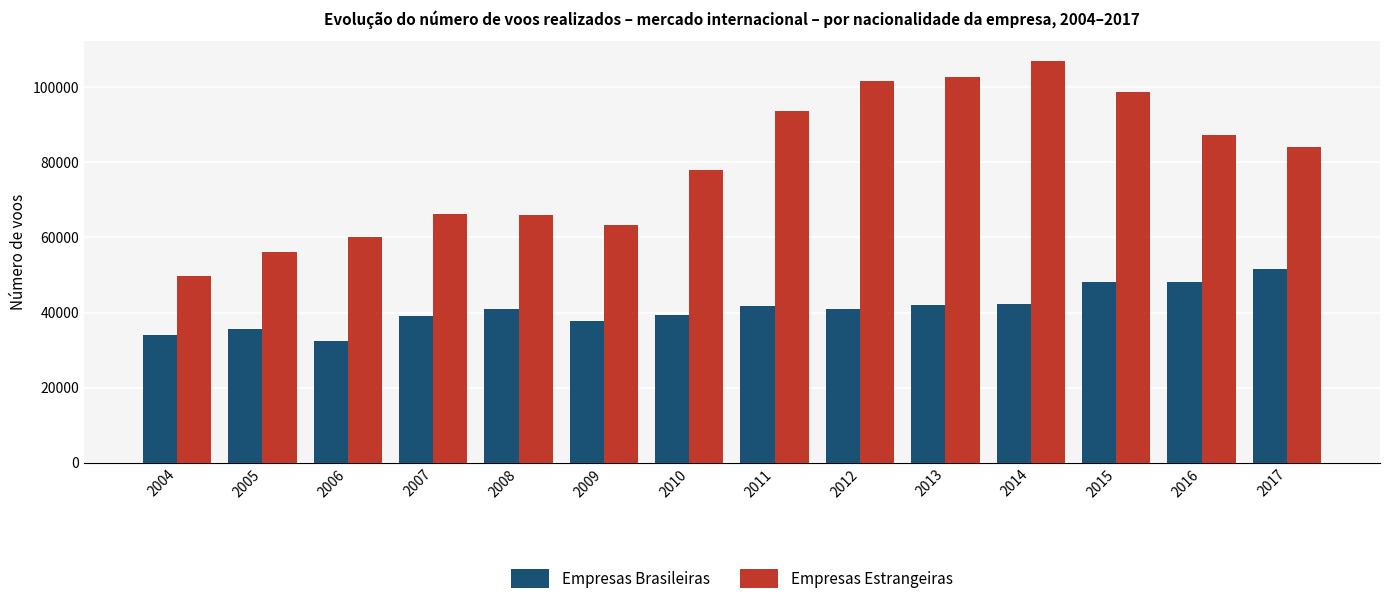

At which label does Empresas Brasileiras reach its minimum?

2006